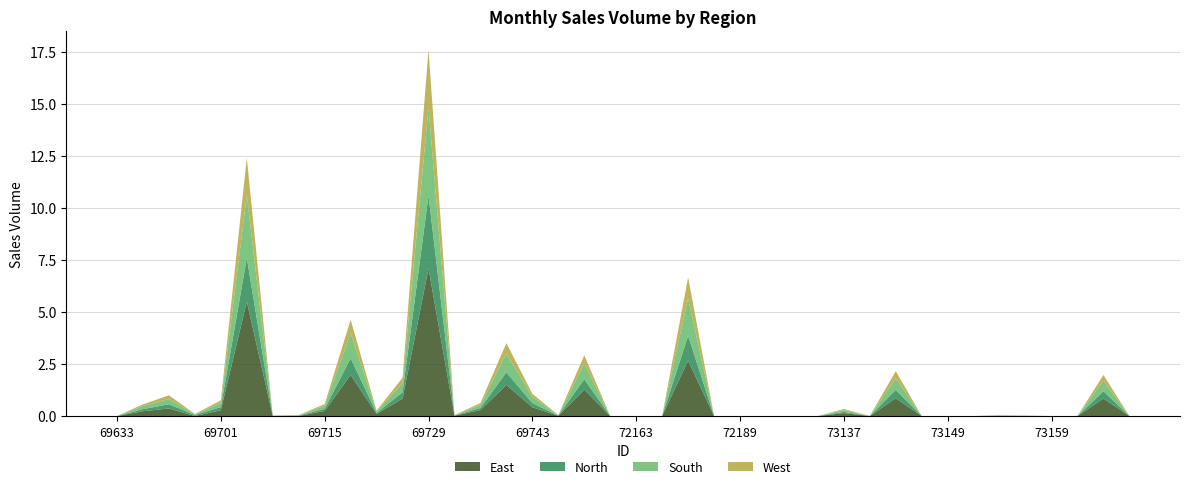

Reading left to right, list all the values displayed in this chart.

East: 69633=0.0	69647=0.2	69679=0.4	69699=0.0	69701=0.3	69709=5.5	69711=0.0	69713=0.0	69715=0.2	69717=2.0	69721=0.1	69723=0.8	69729=7.1	69731=0.0	69735=0.3	69737=1.5	69743=0.4	69749=0.0	71015=1.3	72159=0.0	72163=0.0	72167=0.0	72181=2.7	72183=0.0	72189=0.0	72191=0.0	72195=0.0	73123=0.0	73137=0.1	73141=0.0	73145=0.9	73147=0.0	73149=0.0	73151=0.0	73153=0.0	73155=0.0	73159=0.0	73167=0.0	73169=0.8	73171=0.0
North: 69633=0.0	69647=0.1	69679=0.2	69699=0.1	69701=0.1	69709=2.1	69711=0.0	69713=0.0	69715=0.1	69717=0.8	69721=0.1	69723=0.3	69729=3.5	69731=0.0	69735=0.1	69737=0.6	69743=0.2	69749=0.0	71015=0.5	72159=0.0	72163=0.0	72167=0.0	72181=1.2	72183=0.0	72189=0.0	72191=0.0	72195=0.0	73123=0.0	73137=0.1	73141=0.0	73145=0.4	73147=0.0	73149=0.0	73151=0.0	73153=0.0	73155=0.0	73159=0.0	73167=0.0	73169=0.3	73171=0.0
South: 69633=0.0	69647=0.1	69679=0.2	69699=0.0	69701=0.2	69709=3.0	69711=0.0	69713=0.0	69715=0.1	69717=1.2	69721=0.1	69723=0.5	69729=4.2	69731=0.0	69735=0.1	69737=0.9	69743=0.3	69749=0.0	71015=0.8	72159=0.0	72163=0.0	72167=0.0	72181=1.8	72183=0.0	72189=0.0	72191=0.0	72195=0.0	73123=0.0	73137=0.1	73141=0.0	73145=0.6	73147=0.0	73149=0.0	73151=0.0	73153=0.0	73155=0.0	73159=0.0	73167=0.0	73169=0.5	73171=0.0
West: 69633=0.0	69647=0.1	69679=0.2	69699=0.0	69701=0.1	69709=1.8	69711=0.0	69713=0.0	69715=0.1	69717=0.7	69721=0.0	69723=0.2	69729=2.8	69731=0.0	69735=0.1	69737=0.5	69743=0.1	69749=0.0	71015=0.4	72159=0.0	72163=0.0	72167=0.0	72181=1.0	72183=0.0	72189=0.0	72191=0.0	72195=0.0	73123=0.0	73137=0.1	73141=0.0	73145=0.3	73147=0.0	73149=0.0	73151=0.0	73153=0.0	73155=0.0	73159=0.0	73167=0.0	73169=0.3	73171=0.0